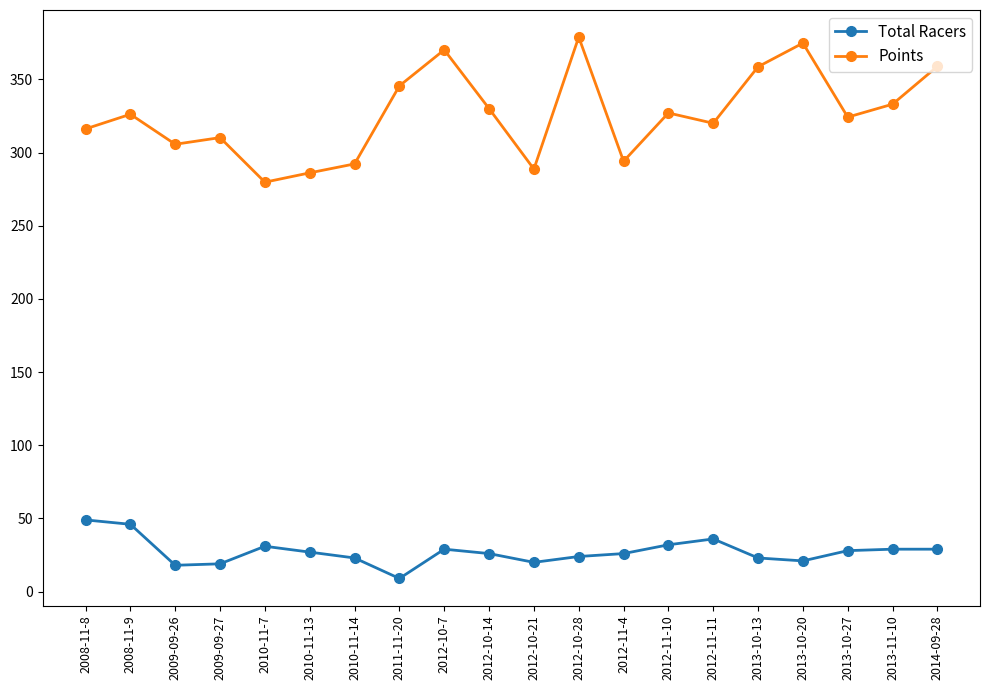

Is the value of Points at 2008-11-9 greater than the value of Total Racers at 2012-11-11?

Yes